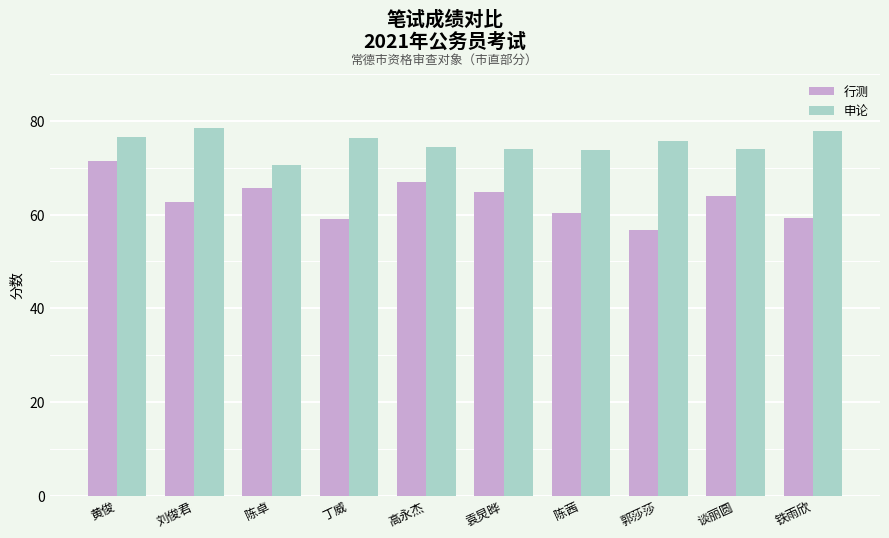

What is the sum of all 行测 values?

630.9